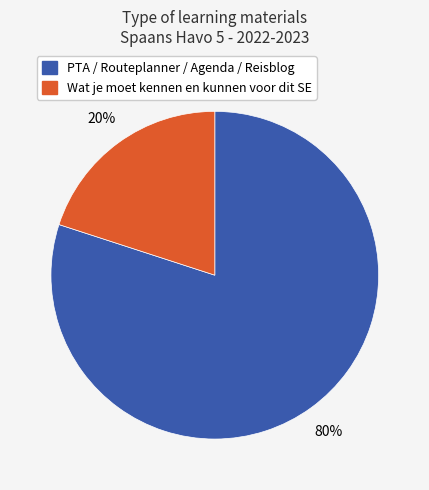

Does any single category account for the majority?

Yes